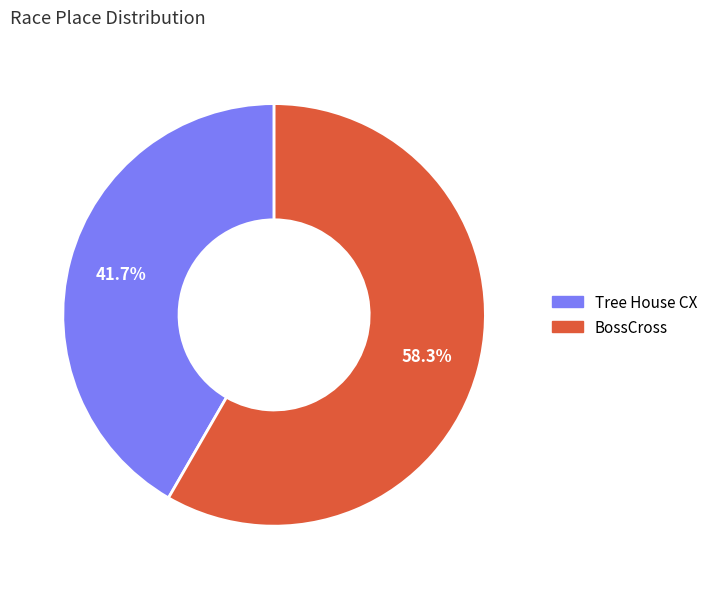

To the nearest percent, what is the difference between the largest and smallest slice percentages?

17%